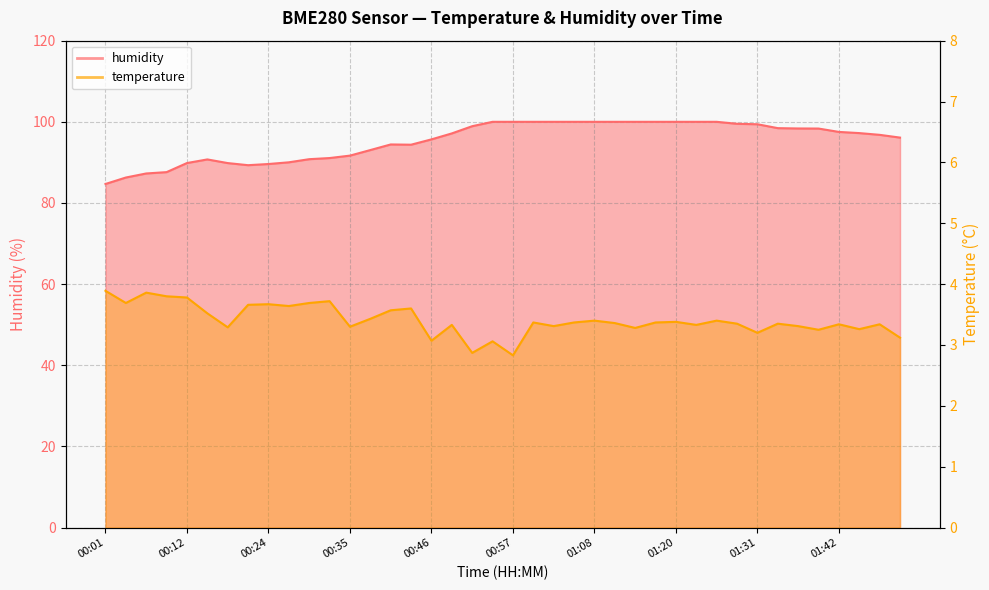

What is the difference between the humidity values at 00:29 and 00:10?

3.2